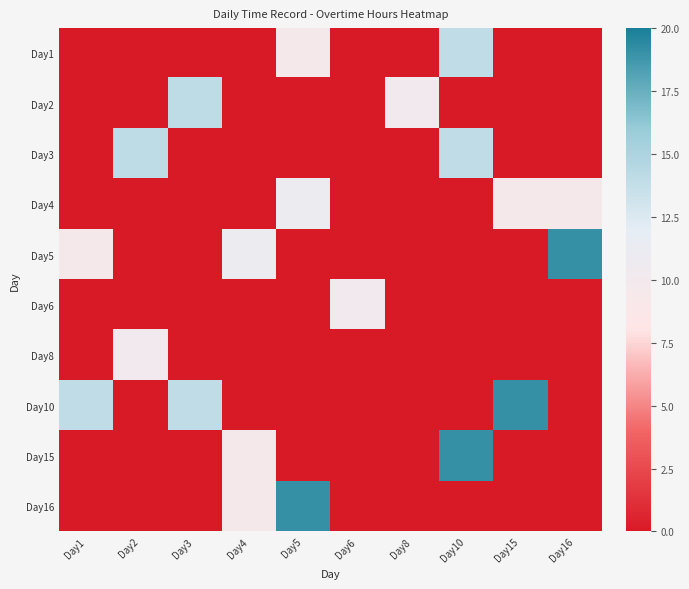

At how many categories does at least one series exceed 17?

4